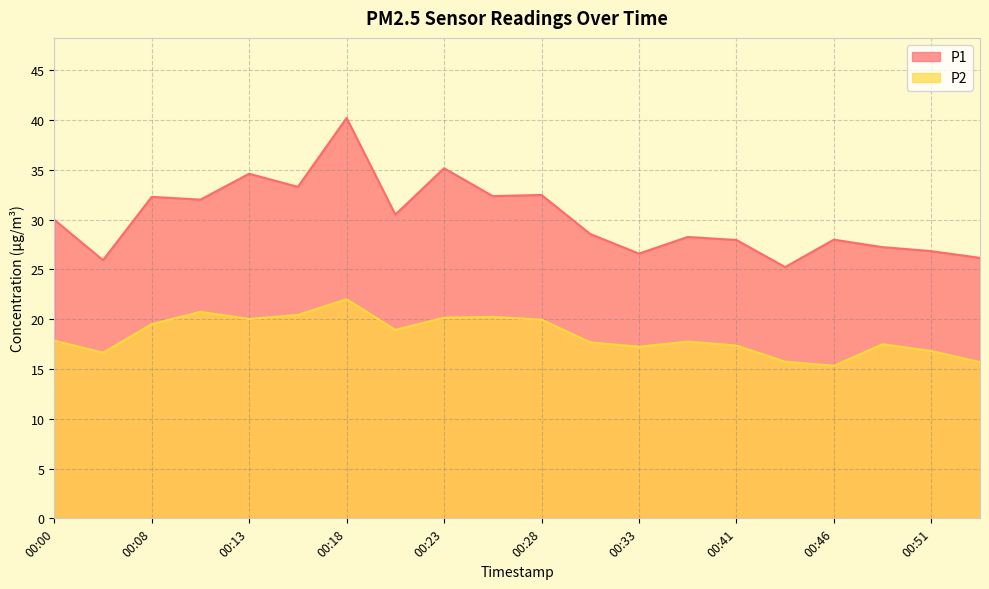

How many lines are shown in the chart?

2